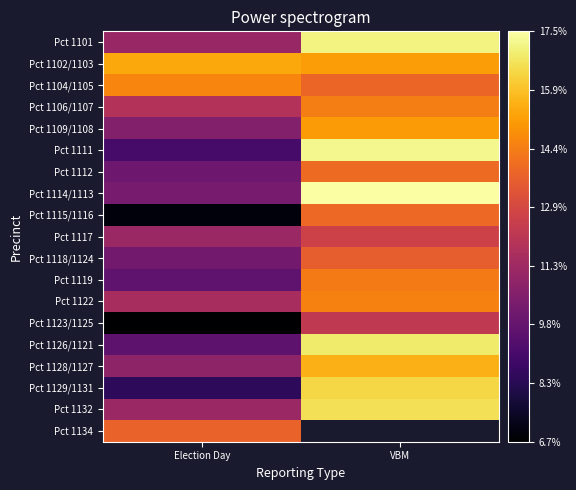

What is the average value of the Pct 1123/1125 series?

9.5